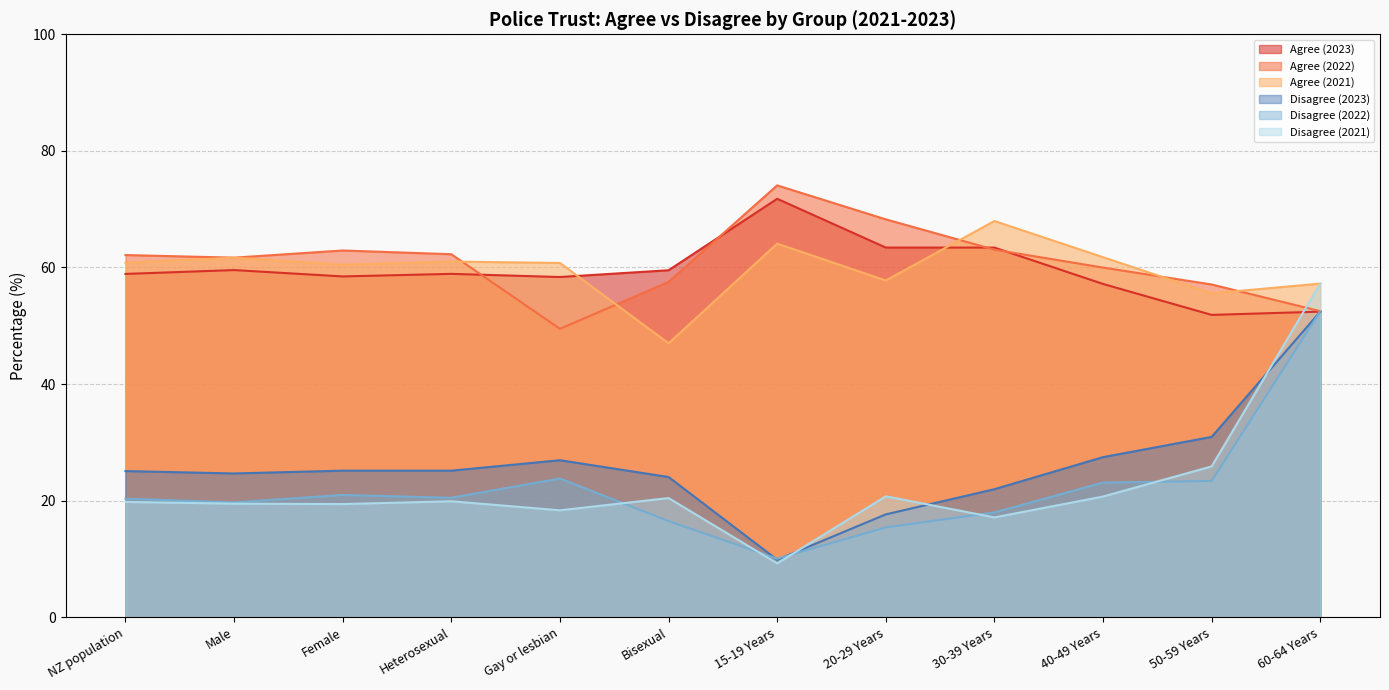

True or false: Disagree (2021) has a value of 14.1 at 15-19 Years.

False